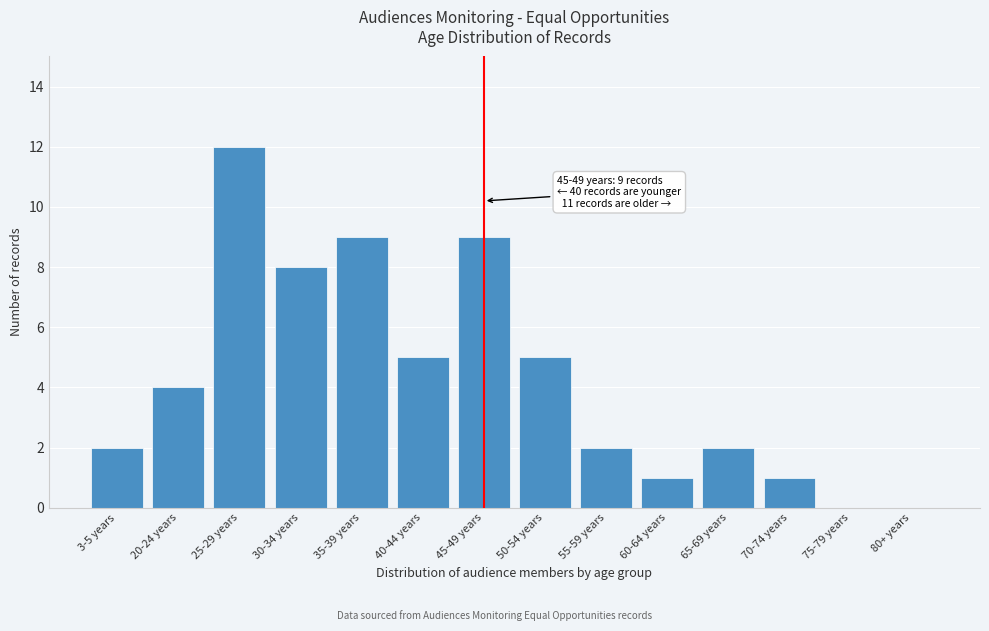

Reading left to right, extract all data points from this chart.

3-5 years=2	20-24 years=4	25-29 years=12	30-34 years=8	35-39 years=9	40-44 years=5	45-49 years=9	50-54 years=5	55-59 years=2	60-64 years=1	65-69 years=2	70-74 years=1	75-79 years=0	80+ years=0